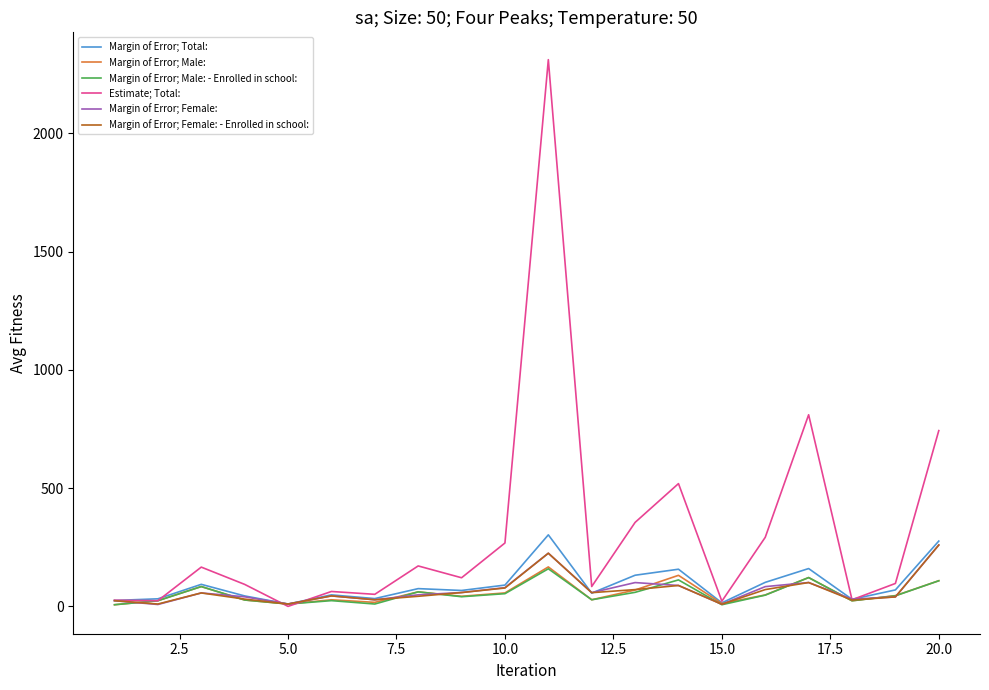

Which series has the largest total across all categories?

Estimate; Total: